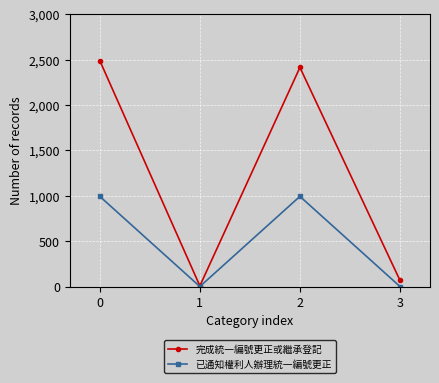

How many lines are shown in the chart?

2